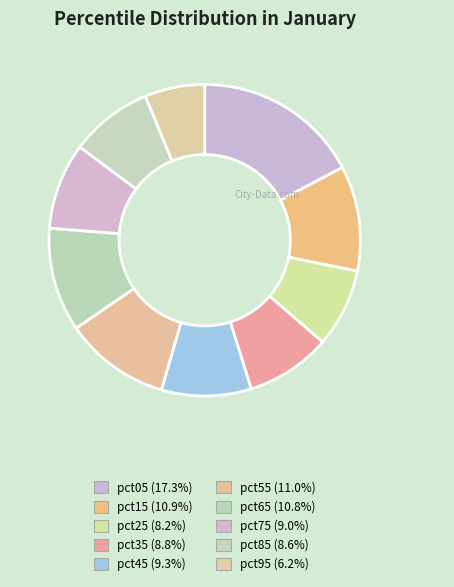

Does pct45 represent more than half of the total?

No